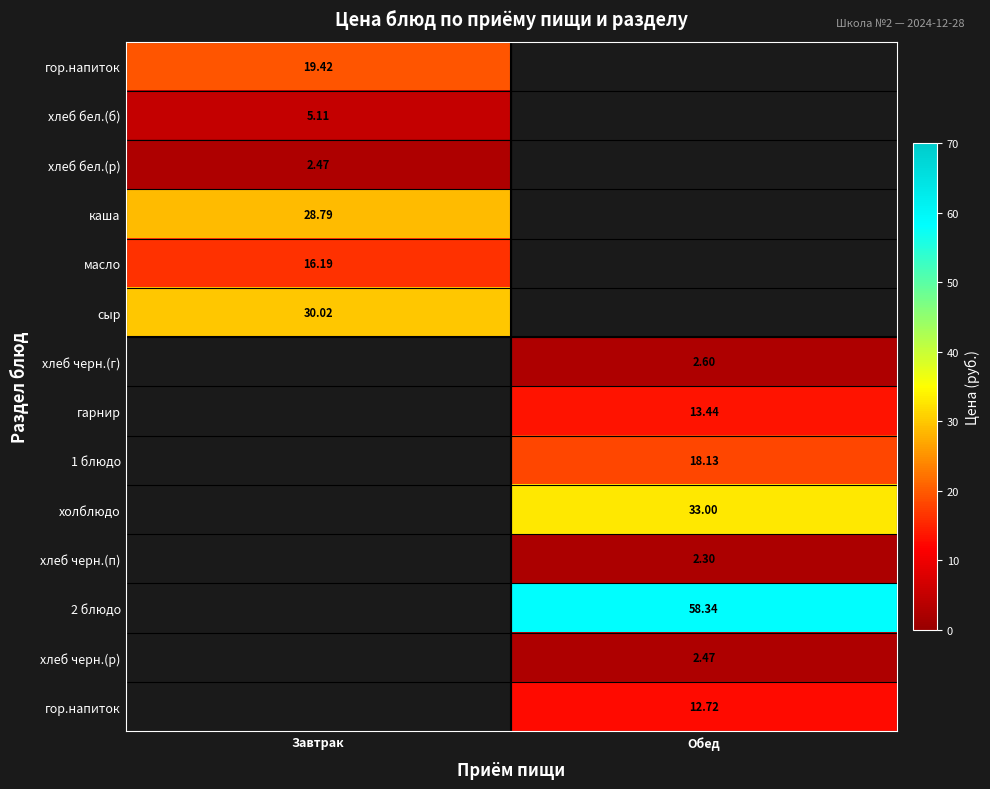

Between Завтрак and Обед, which is larger?

Обед